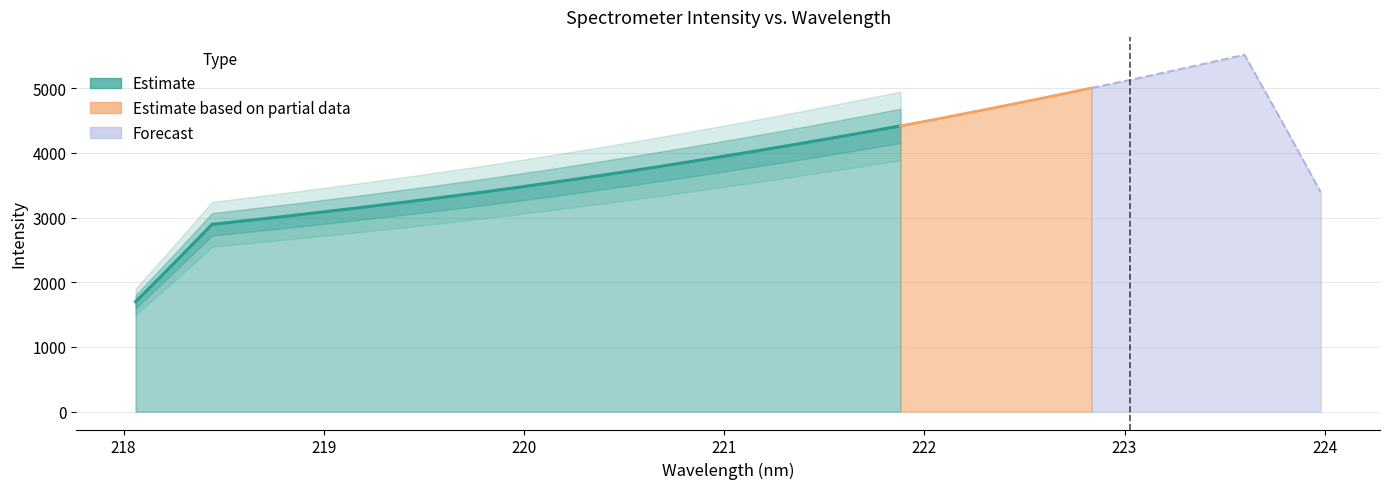

Where does the data first go above 4005?

221.1174